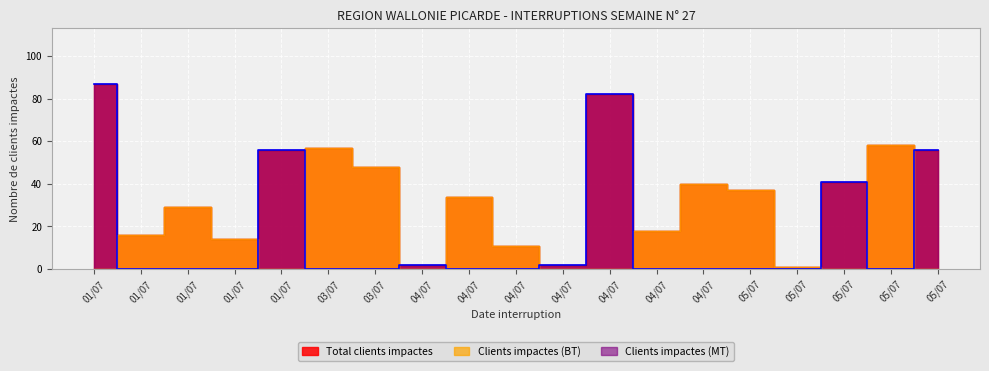

Between which two adjacent categories do Clients impactes (MT) and Clients impactes (BT) first intersect?

01/07 and 01/07